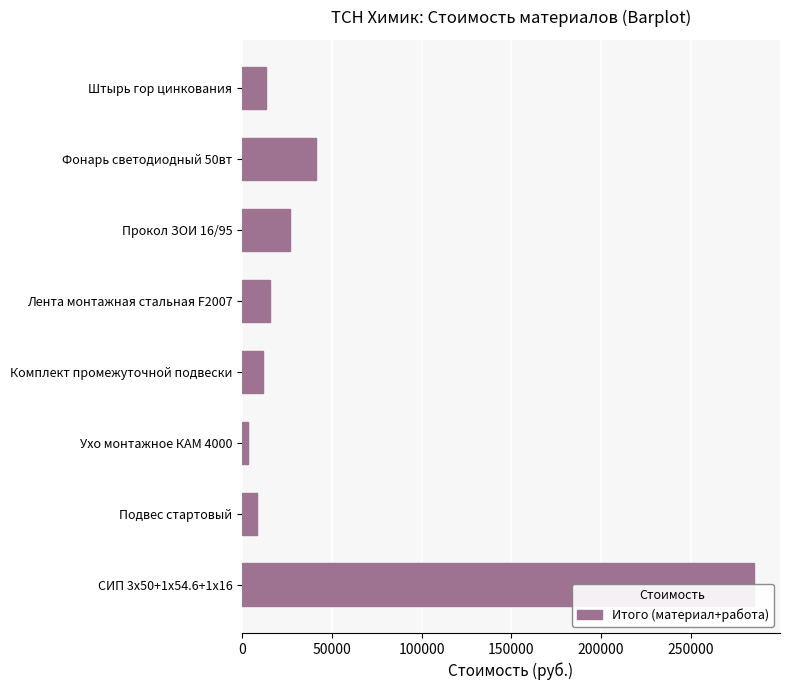

What is the value of the 4th bar from the left?

11880